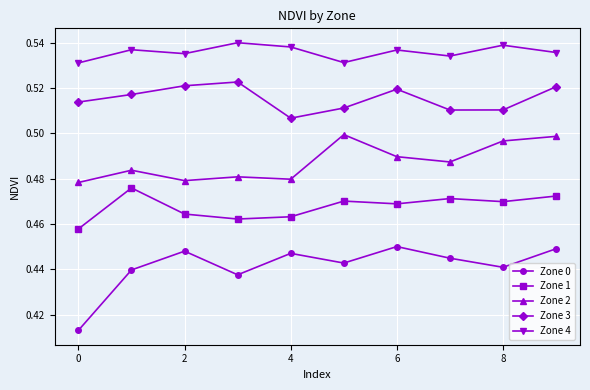

How many lines are shown in the chart?

5